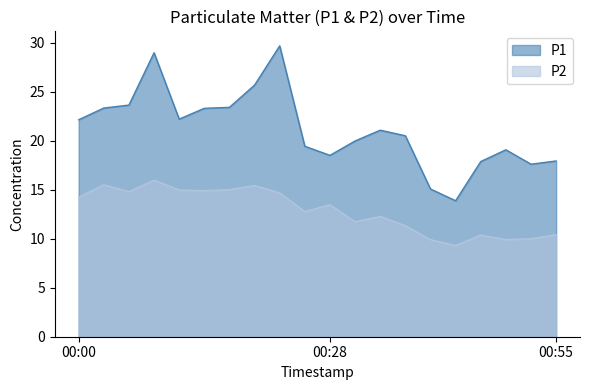

What is the value of the P2 point at the 2nd from the left?

15.5